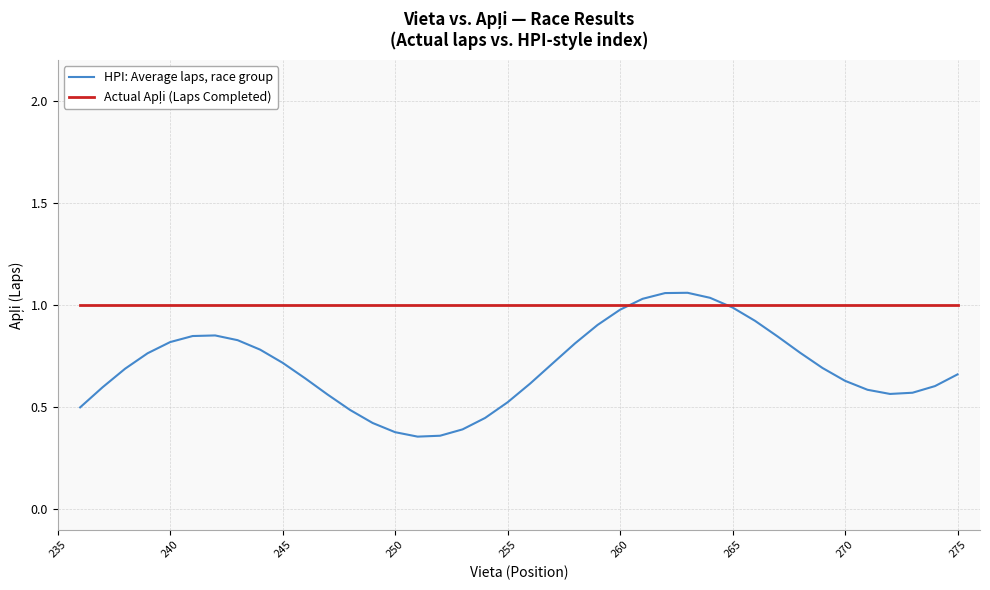

Which series has the widest spread of values?

HPI: Average laps, race group